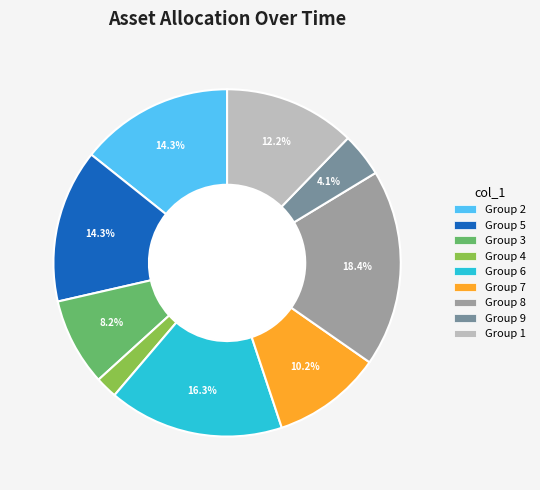

Which category has the smallest portion of the pie?

Group 4